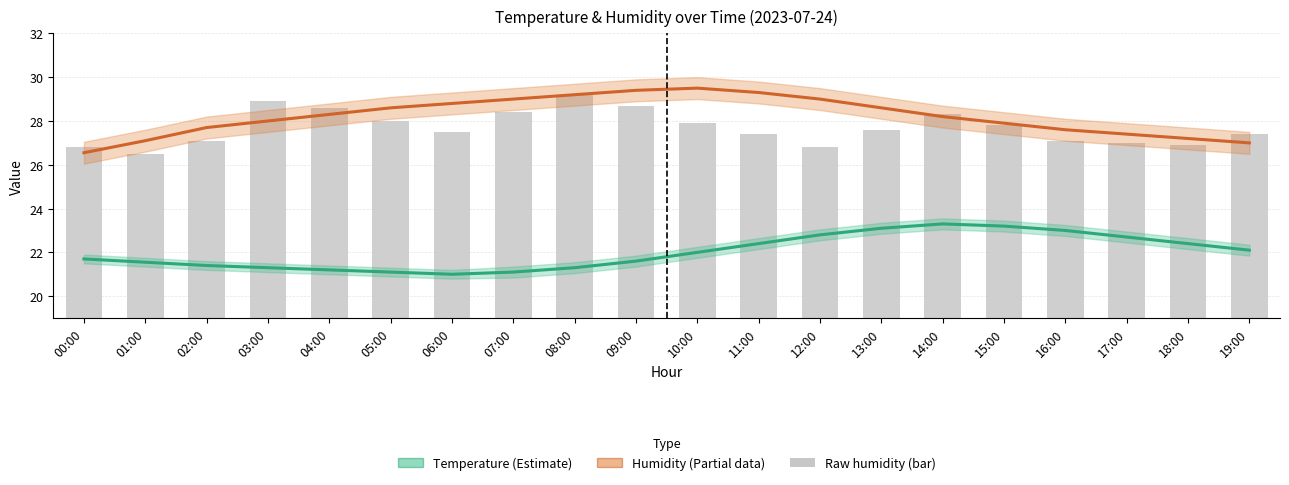

What is the average value of the Humidity (%) series?

28.2